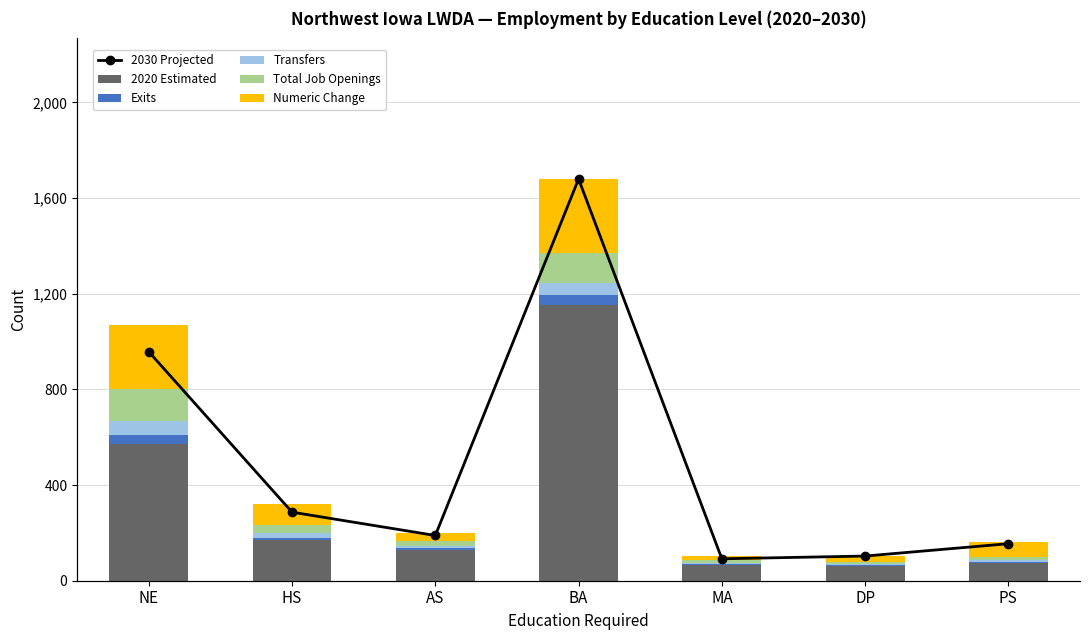

The 2020 Estimated series shows 75 at PS. True or false?

True